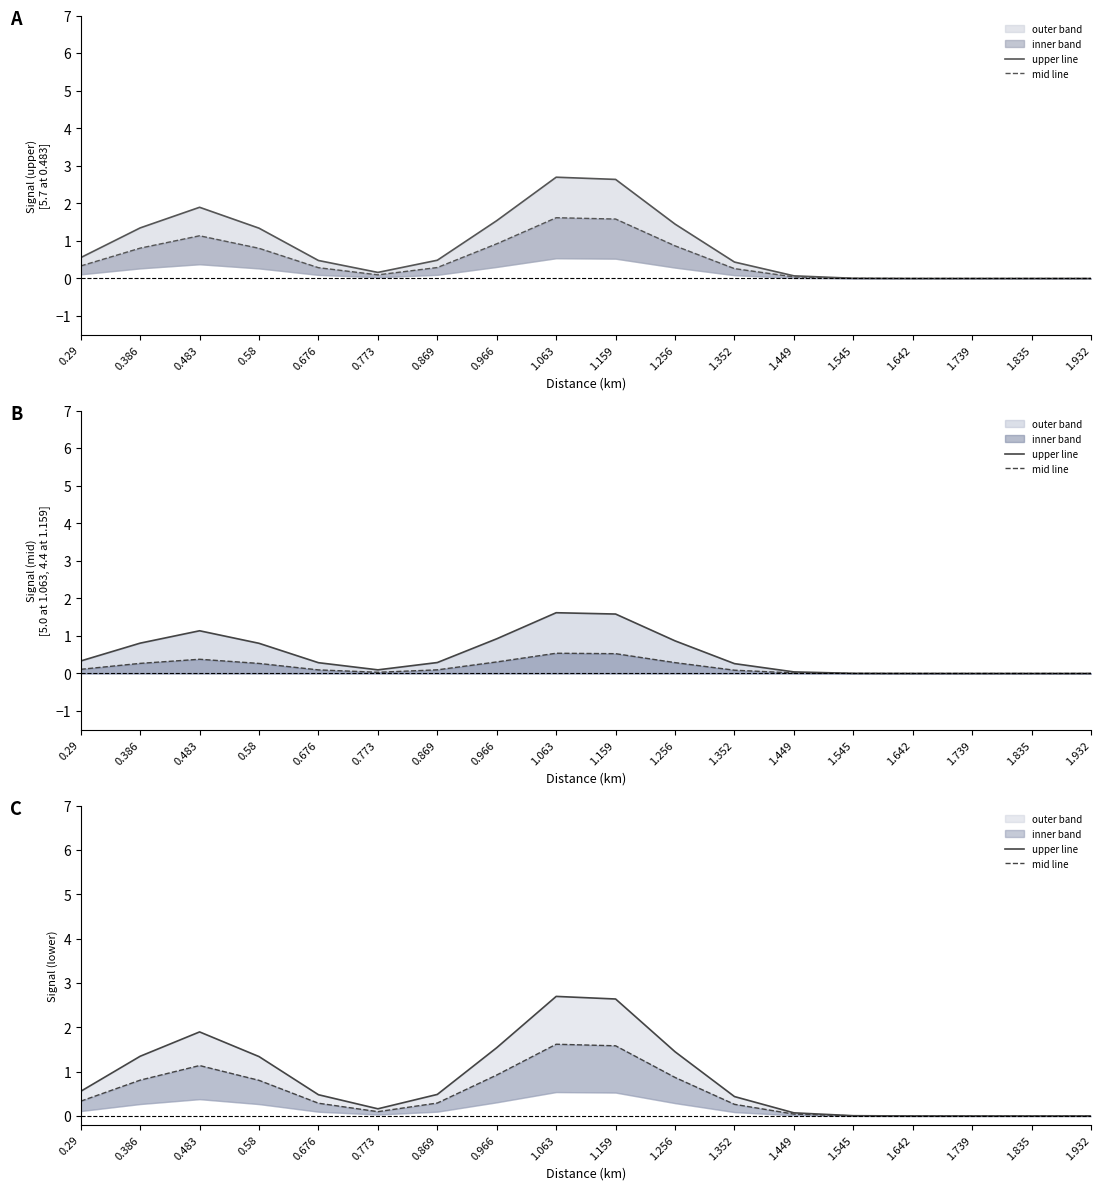

Reading left to right, transcribe all the data shown in this chart.

upper line: 0.29=0.6	0.386=1.3	0.483=1.9	0.58=1.3	0.676=0.5	0.773=0.2	0.869=0.5	0.966=1.5	1.063=2.7	1.159=2.6	1.256=1.4	1.352=0.4	1.449=0.1	1.545=0.0	1.642=0.0	1.739=0.0	1.835=0.0	1.932=0.0
mid line: 0.29=0.3	0.386=0.8	0.483=1.1	0.58=0.8	0.676=0.3	0.773=0.1	0.869=0.3	0.966=0.9	1.063=1.6	1.159=1.6	1.256=0.9	1.352=0.3	1.449=0.0	1.545=0.0	1.642=0.0	1.739=0.0	1.835=0.0	1.932=0.0